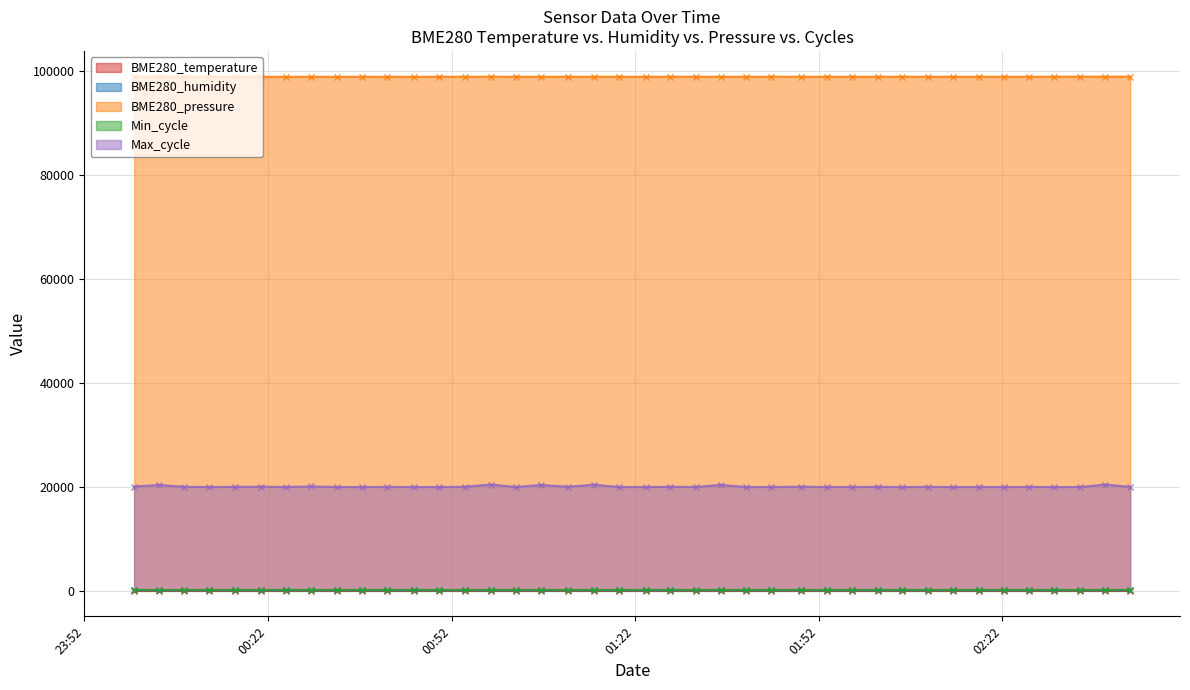

Which category has the highest value in the Max_cycle series?

2022/06/23 00:58:25